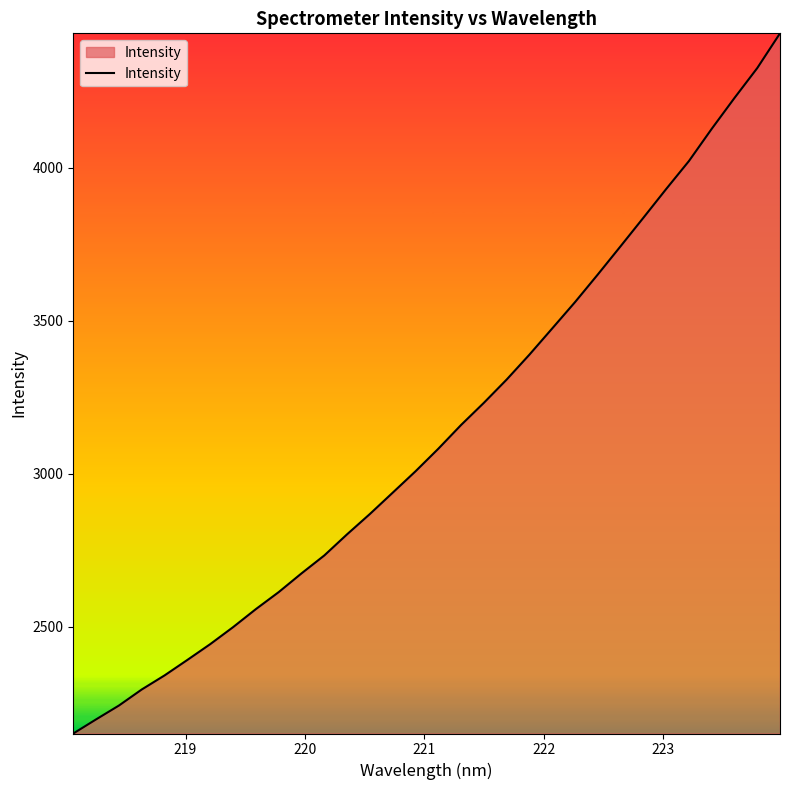

What is the maximum value shown in the chart?

4439.5